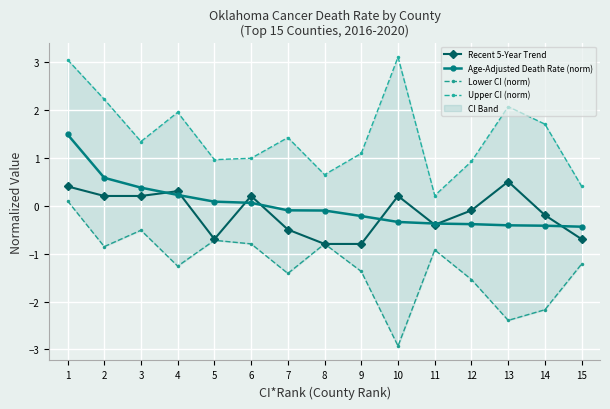

True or false: Lower CI (norm) and Upper CI (norm) cross at least once.

False